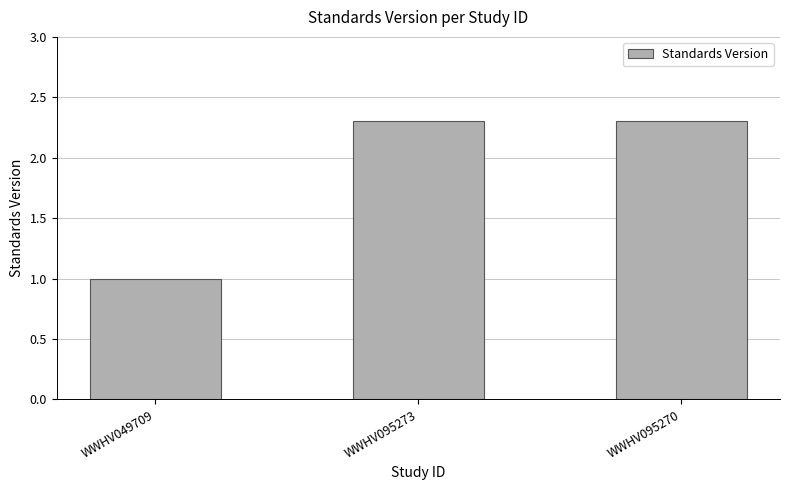

Reading right to left, extract all data points from this chart.

WWHV095270=2.3	WWHV095273=2.3	WWHV049709=1.0